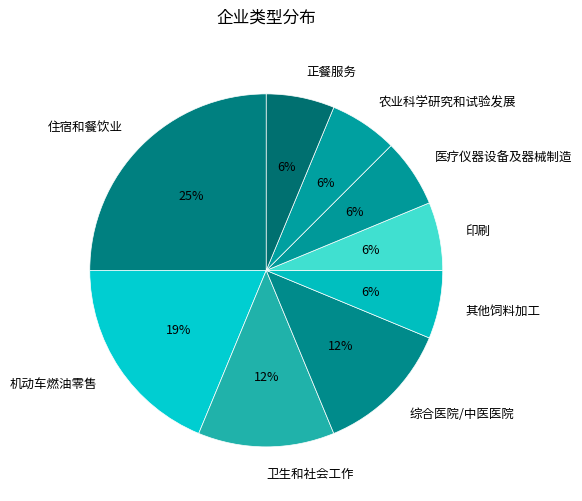

Does 卫生和社会工作 represent more than half of the total?

No